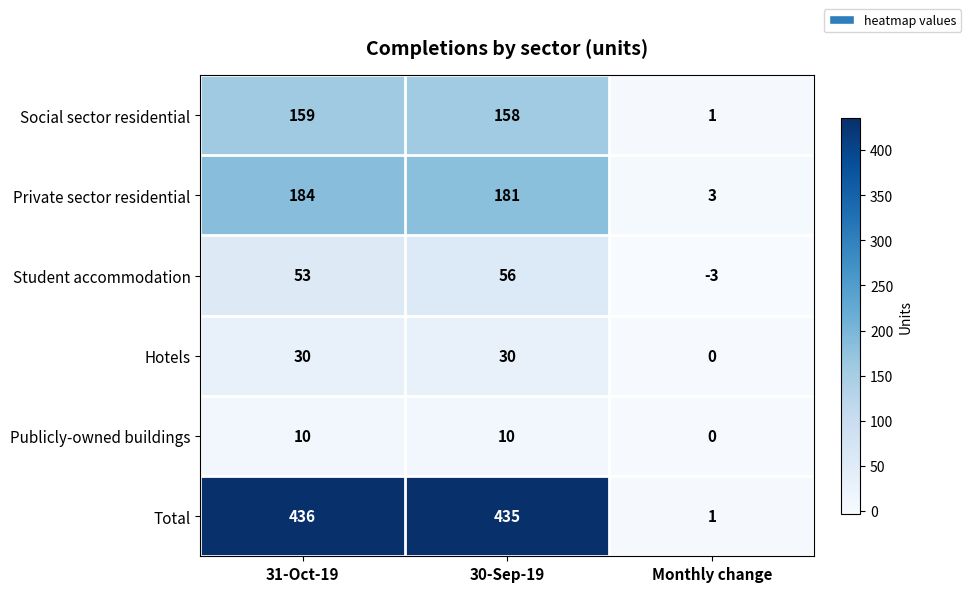

What value does the Total series have at 31-Oct-19?

436